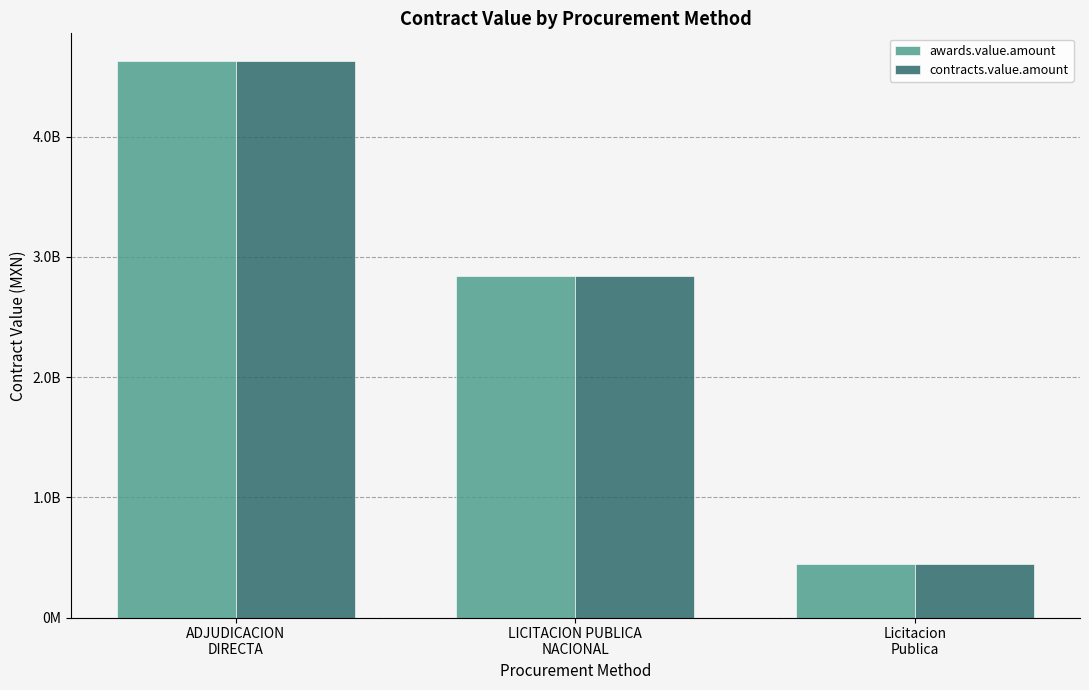

Which series has the largest range (max minus min)?

awards.value.amount